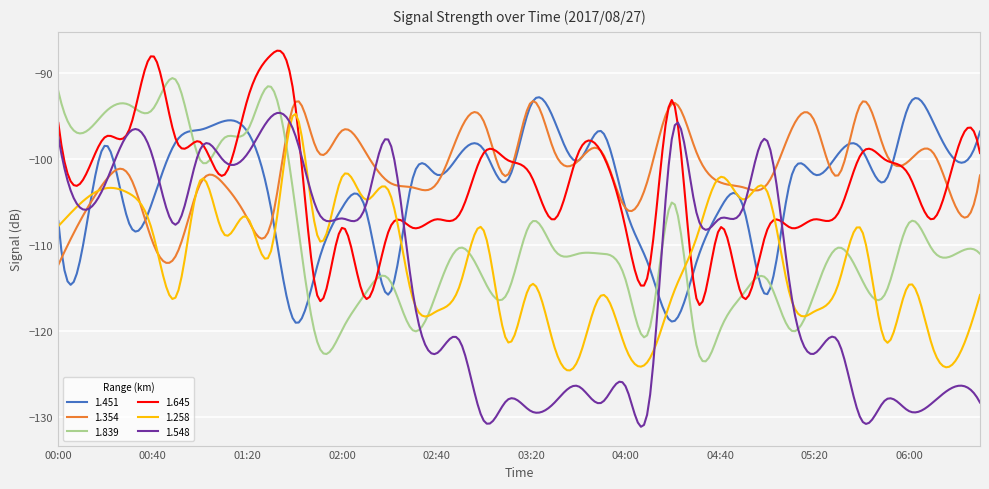

What is the minimum value for 1.548?

-131.1